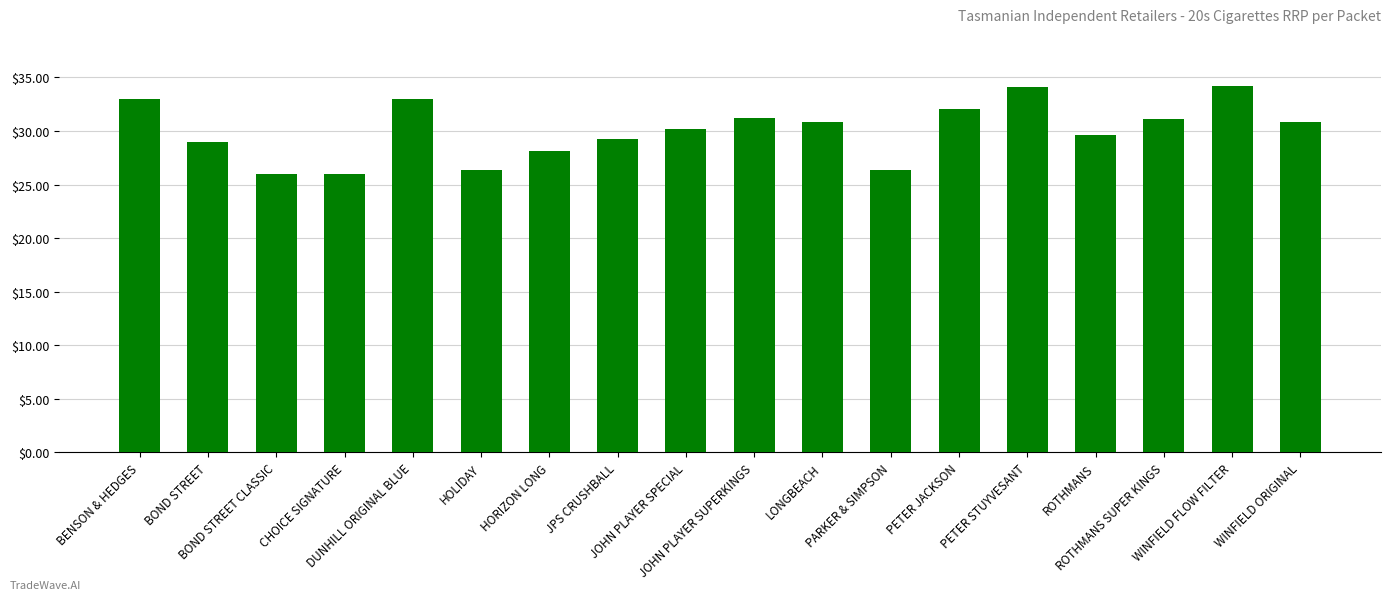

What is the difference between the maximum and minimum values?

8.2